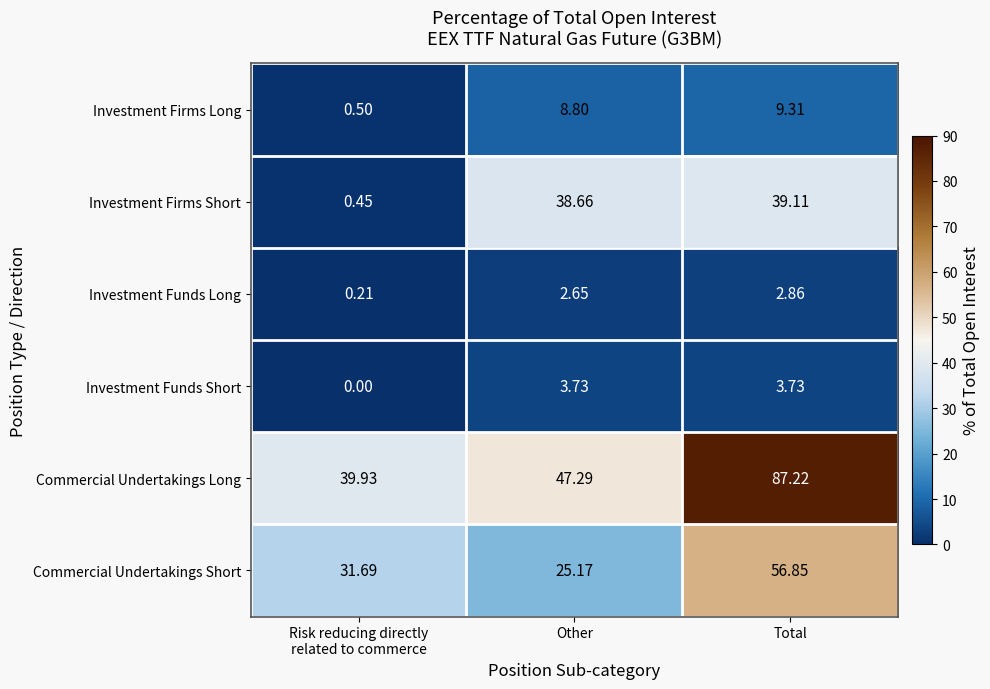

Between Risk reducing directly
related to commerce and Total, which series saw the biggest shift?

Commercial Undertakings Long